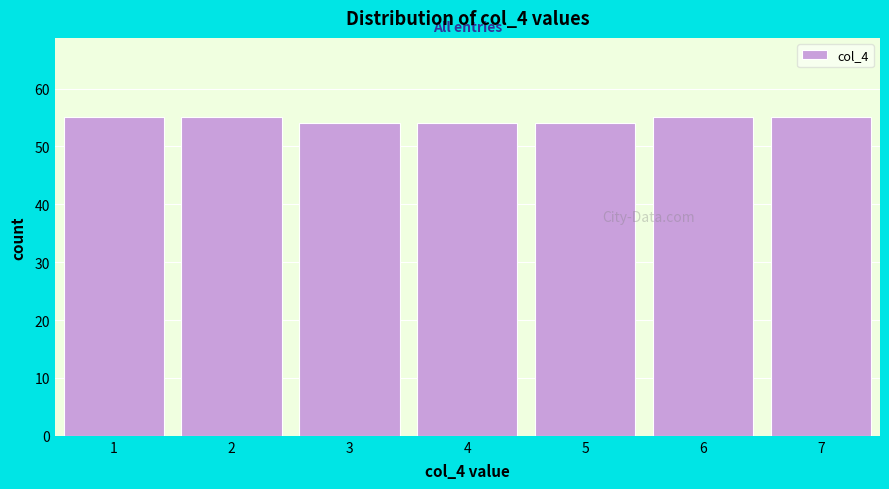

Reading right to left, what are all the values shown in this chart?

55	55	54	54	54	55	55